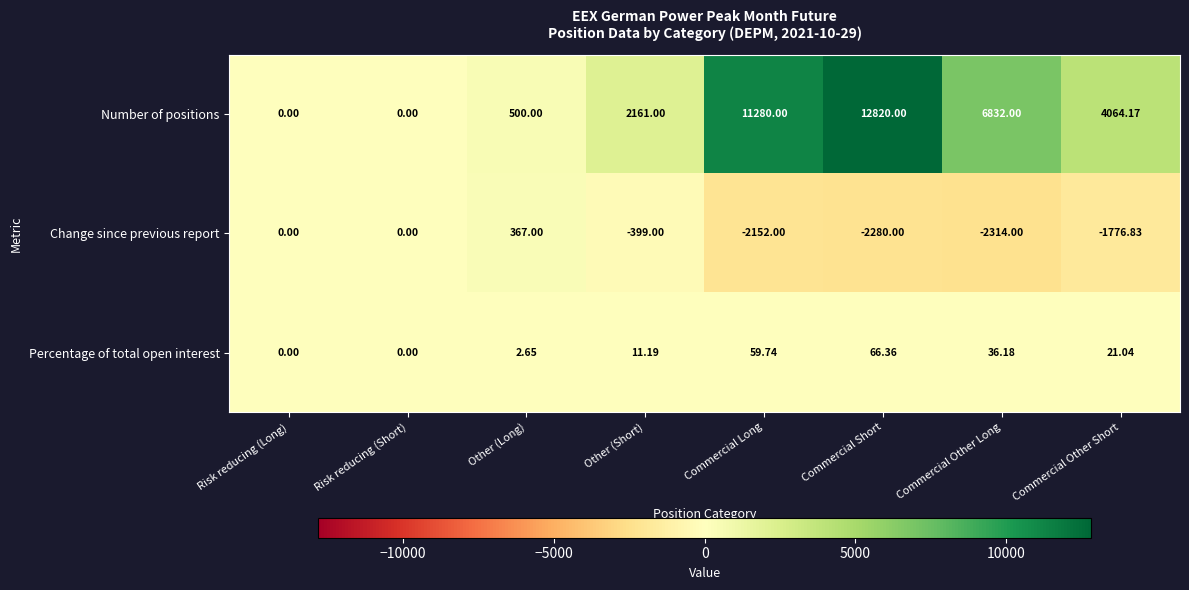

What is the total value across all series at Commercial Long?

9187.7